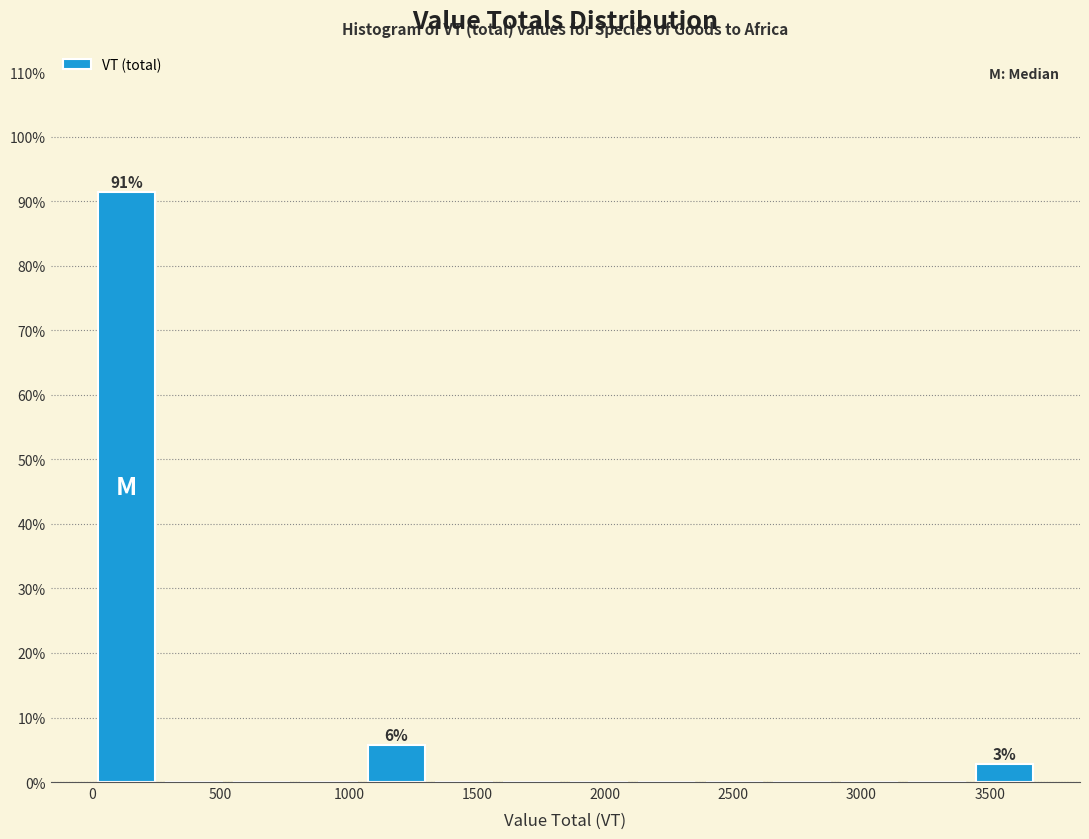

Over which range of the x-axis is the bar tallest?

0 to 250